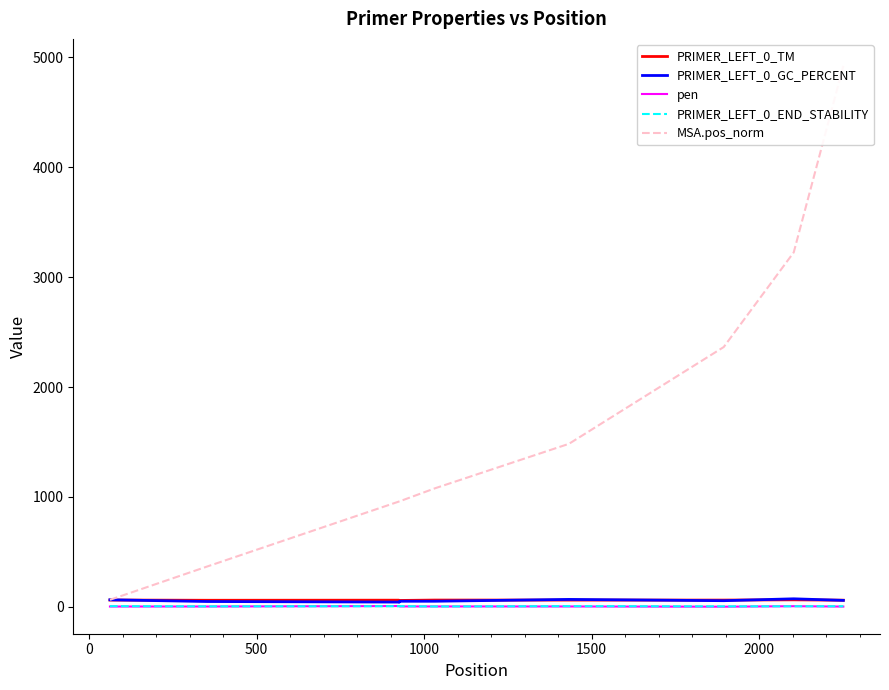

What is the highest value of the PRIMER_LEFT_0_END_STABILITY series?

5.2